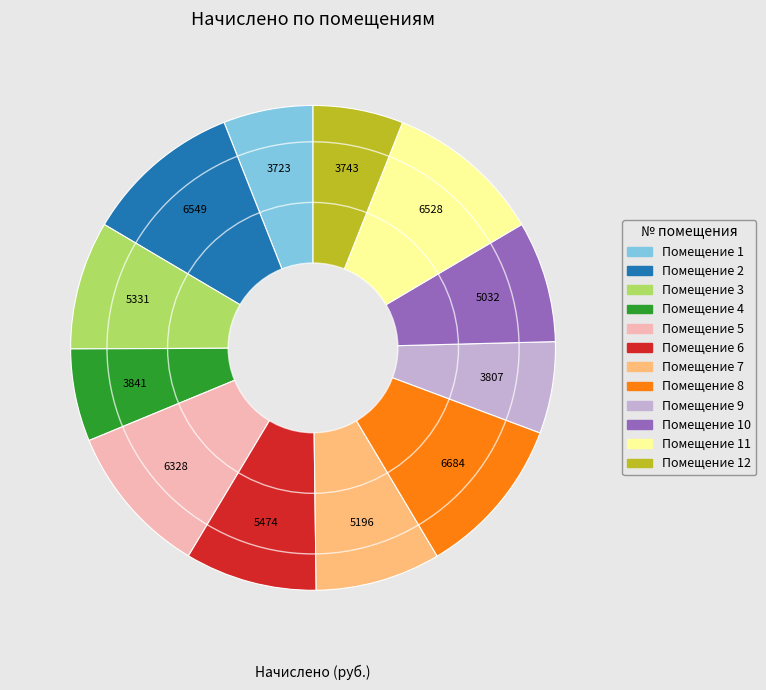

Is there any slice that represents more than half of the pie?

No